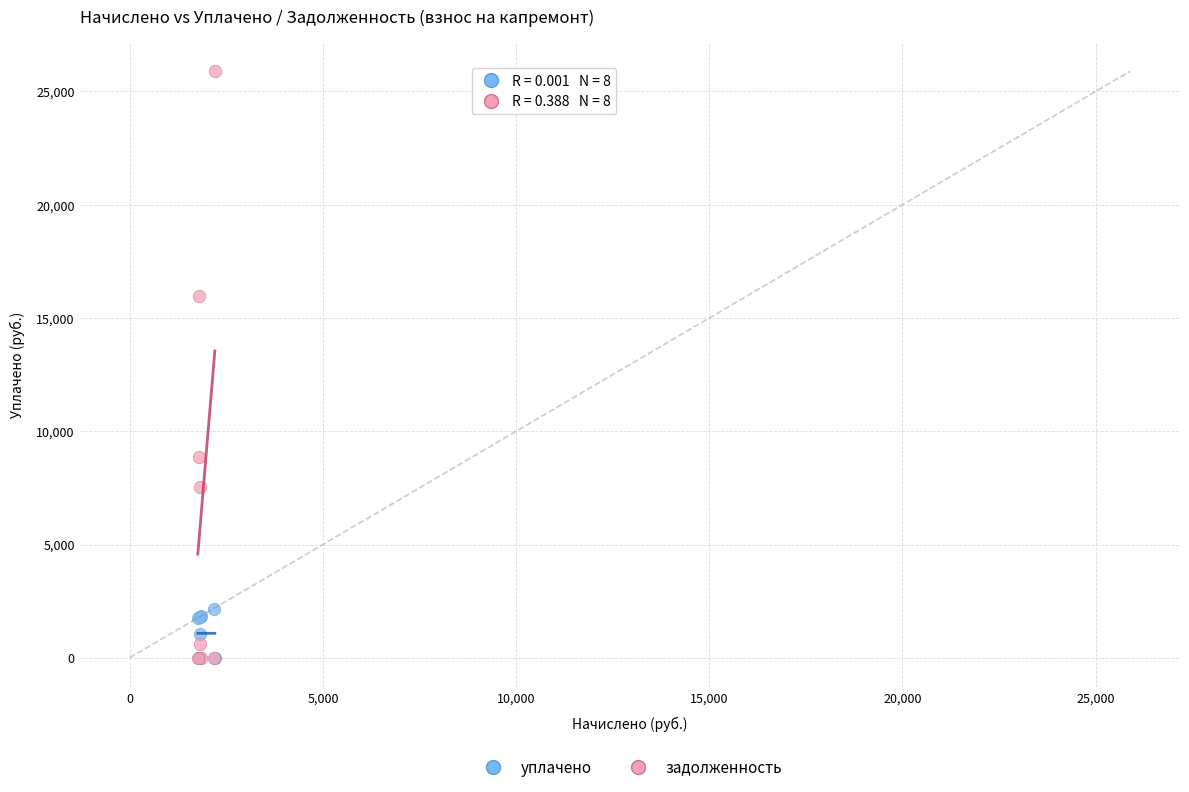

Across all series, what Y value is closest to 12943?

15956.4